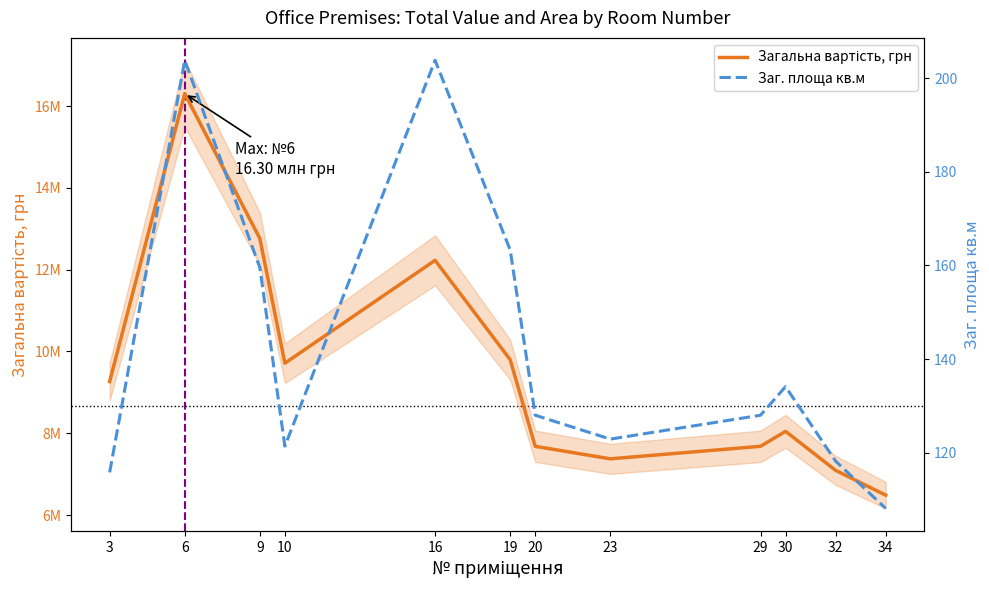

Reading right to left, extract all data points from this chart.

Загальна вартість, грн: 6486000.0	7092000.0	8046000.0	7680000.0	7374000.0	7680000.0	9798000.0	12228000.0	9712000.0	12760000.0	16304000.0	9264000.0
Заг. площа кв.м: 108.1	118.2	134.1	128.0	122.9	128.0	163.3	203.8	121.4	159.5	203.8	115.8